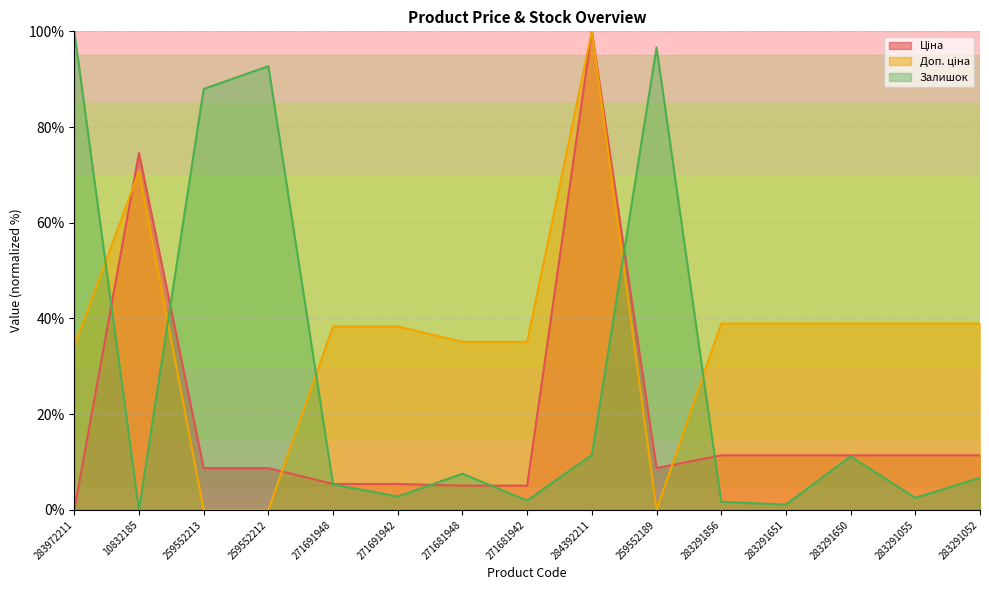

Which series changed the most between 283972211 and 283291650?

Залишок